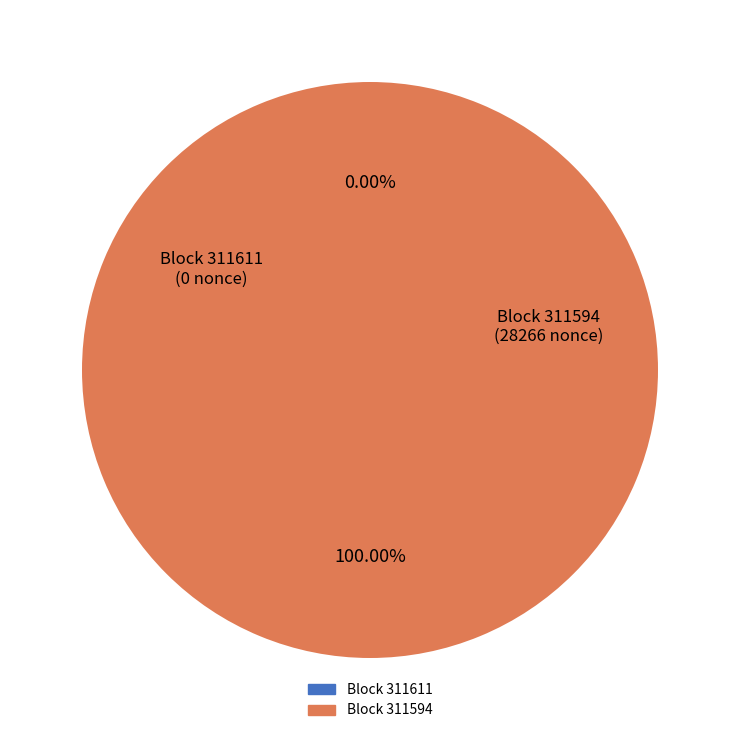

Is the sum of 311611 and 311594 greater than half?

Yes